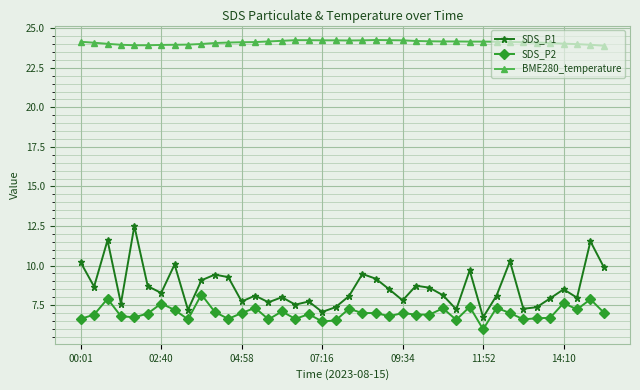

What is the highest value of the BME280_temperature series?

24.3